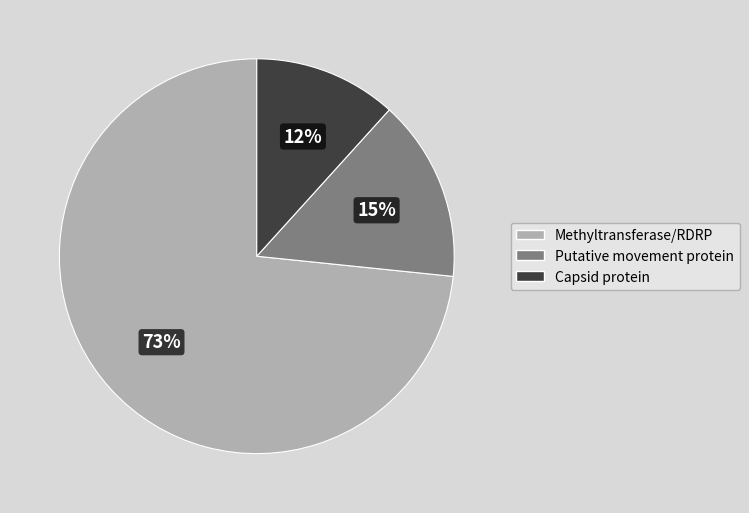

Which category accounts for the majority?

Methyltransferase/RDRP